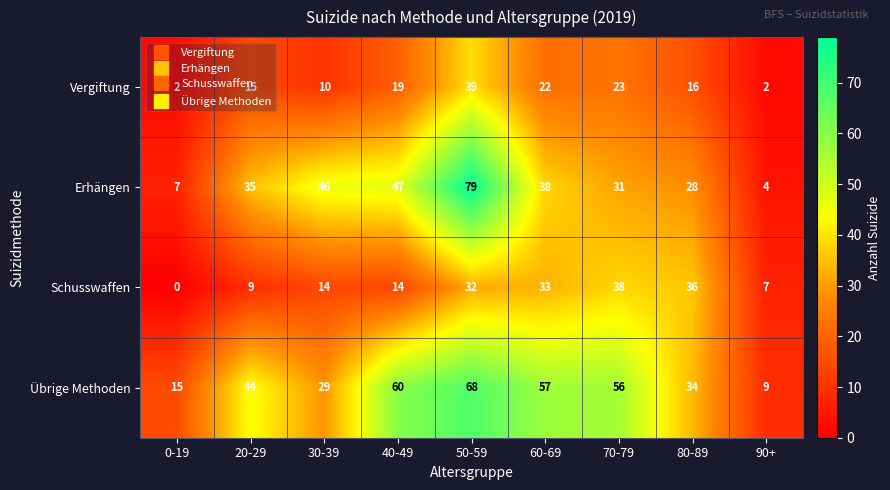

At which label is Übrige Methoden closest to 38?

80-89